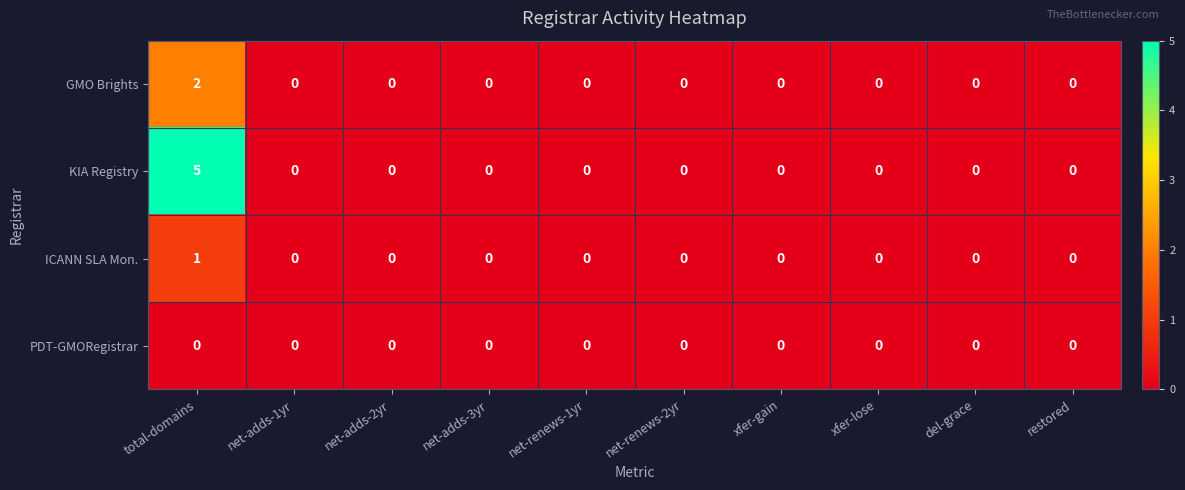

Which series has the largest total across all categories?

KIA Registry